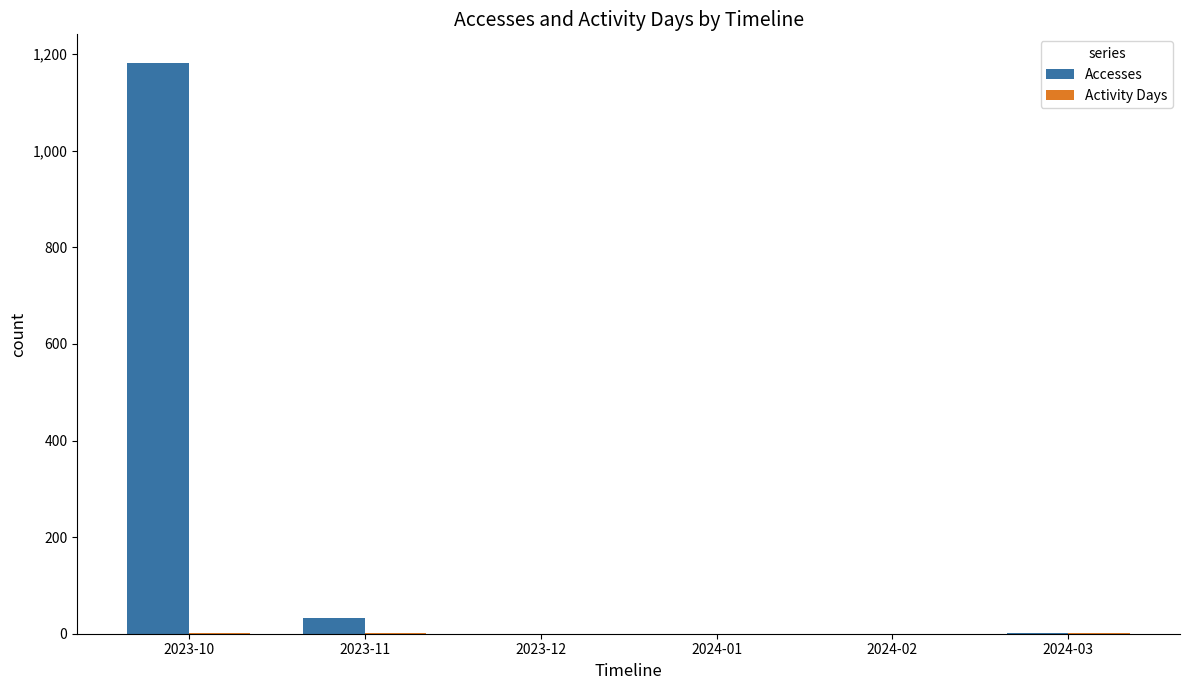

At which category is the sum across all series the highest?

2023-10